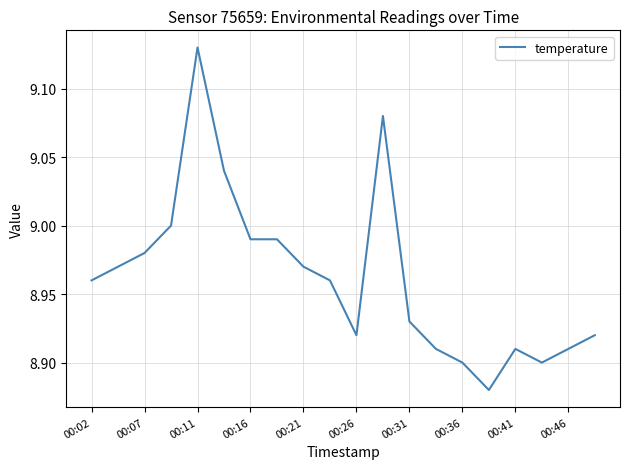

Reading right to left, transcribe all the data shown in this chart.

8.9	8.9	8.9	8.9	8.9	8.9	8.9	8.9	9.1	8.9	9.0	9.0	9.0	9.0	9.0	9.1	9.0	9.0	9.0	9.0